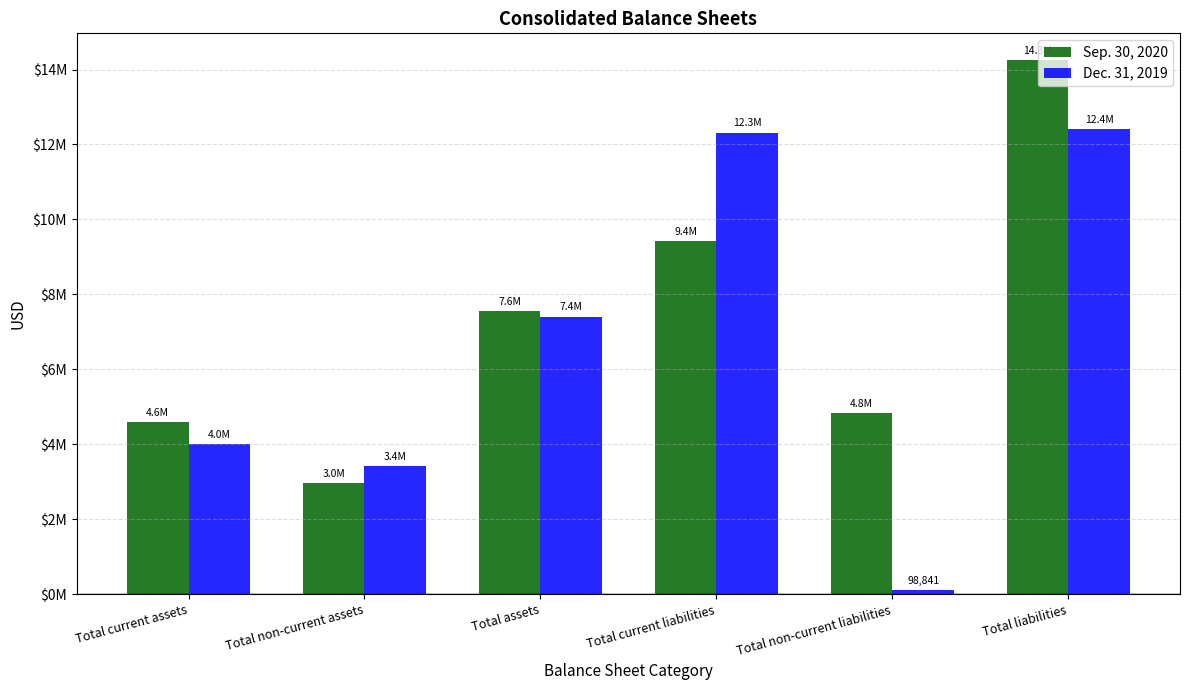

What are all the series names shown in the legend?

Sep. 30, 2020, Dec. 31, 2019